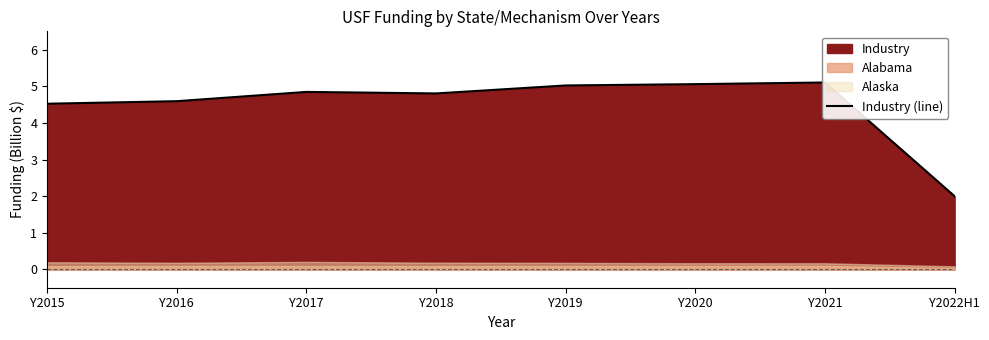

How many data points are above 4?

7